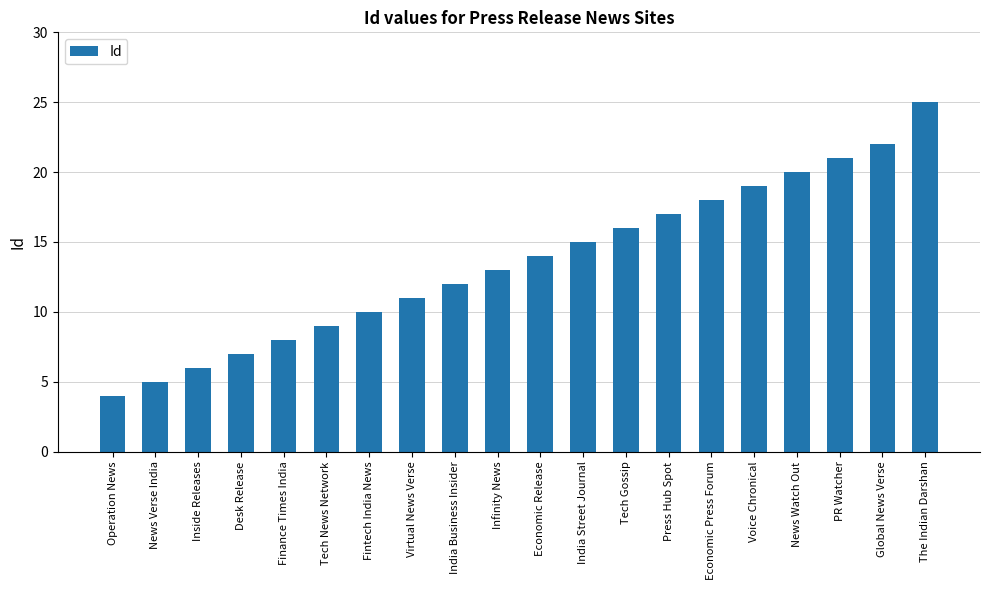

True or false: the data shows 4 at Operation News.

True